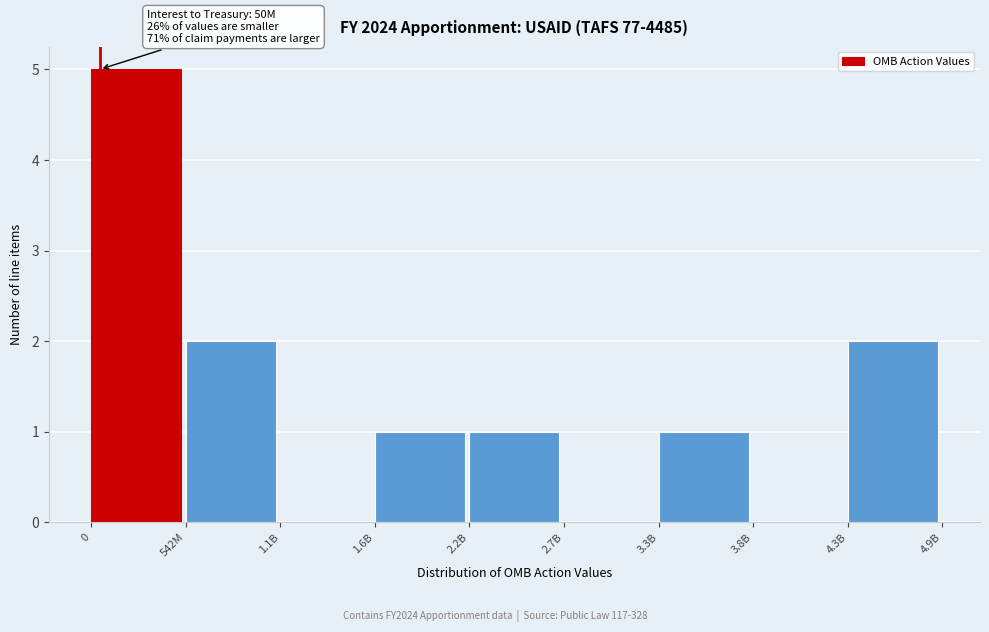

Reading left to right, what are all the values shown in this chart?

0=5	542M=2	1.1B=0	1.6B=1	2.2B=1	2.7B=0	3.3B=1	3.8B=0	4.3B=2